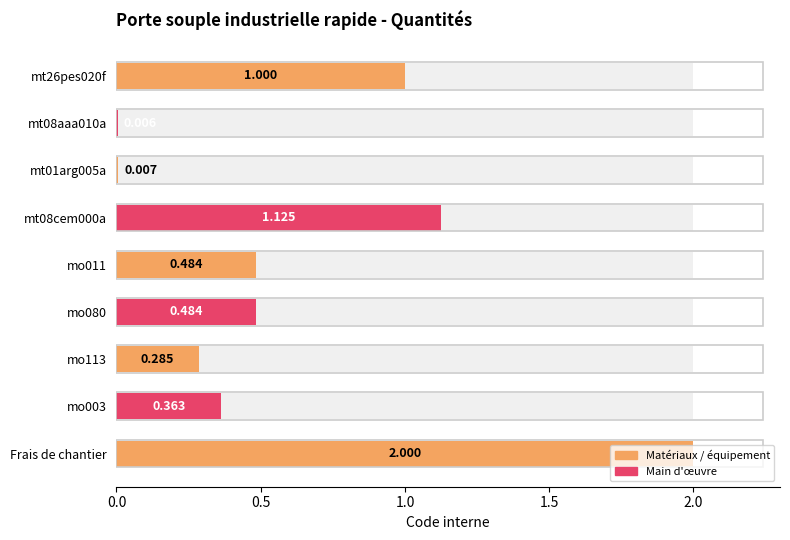

At which category does the chart reach its peak across all series?

Frais de chantier